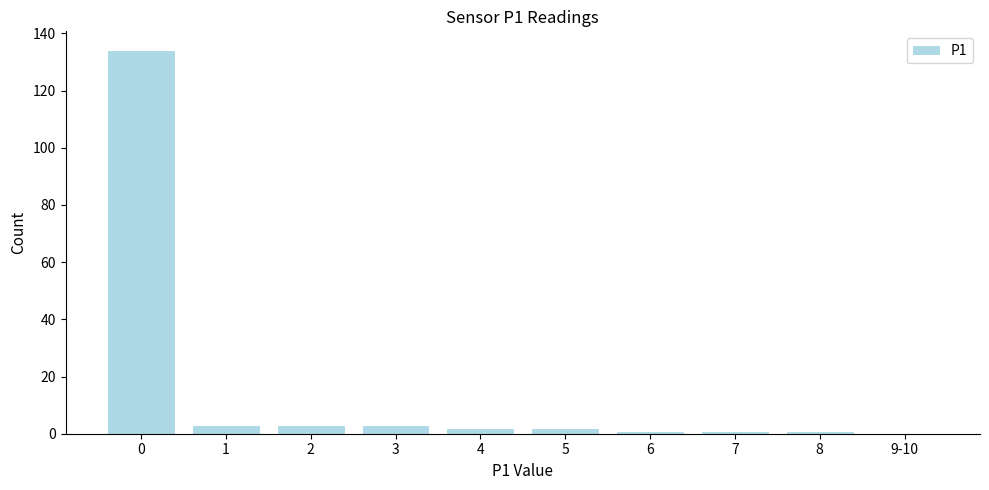

Reading left to right, transcribe all the data shown in this chart.

0=134	1=3	2=3	3=3	4=2	5=2	6=1	7=1	8=1	9-10=0